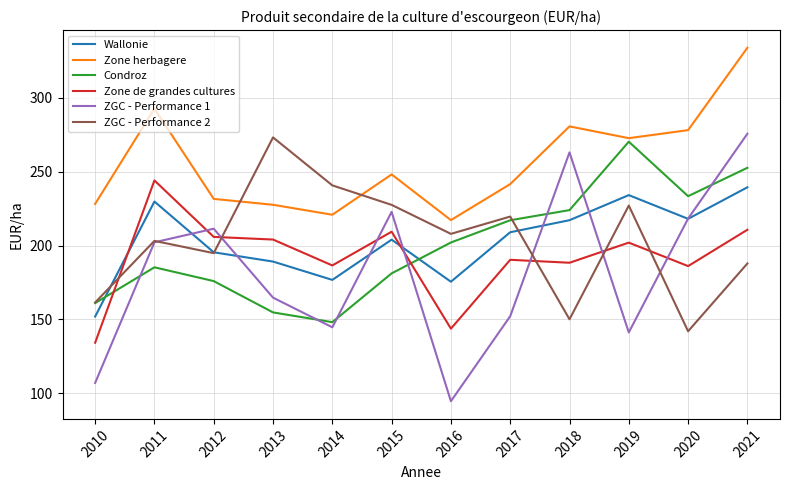

Which label corresponds to the smallest value in the chart?

2016